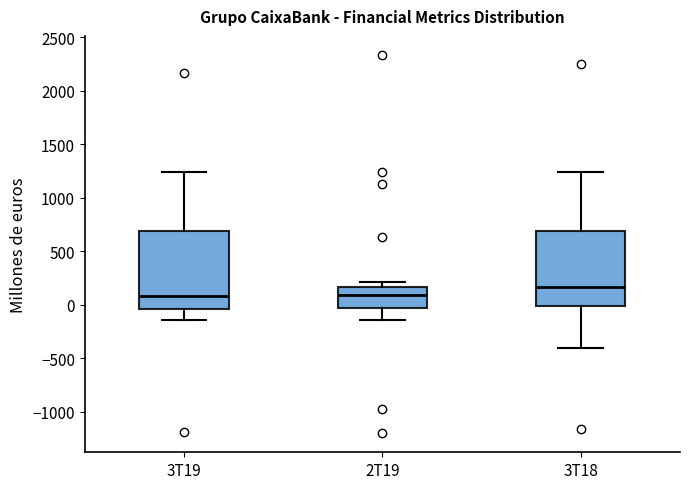

Where does the upper whisker of the box for 3T19 end on the y-axis? The values are not printed on the chart, so give them approximately, as read against the axis.

1250